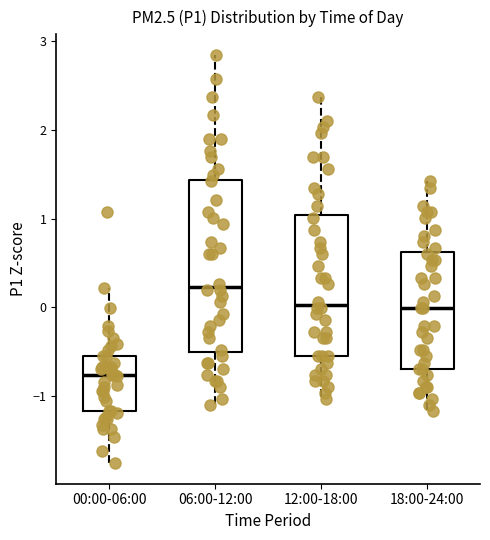

Reading left to right, read every box against the y-axis: the position of its median line, the range the box covers, and the ends of its whiskers. The values are not printed on the chart, so give them approximately, as read against the axis.

00:00-06:00: median -0.8, box -1.2 to -0.6, whiskers -1.8 to 0.2
06:00-12:00: median 0.2, box -0.5 to 1.4, whiskers -1.1 to 2.8
12:00-18:00: median 0.0, box -0.6 to 1.0, whiskers -1.0 to 2.4
18:00-24:00: median 0.0, box -0.7 to 0.6, whiskers -1.2 to 1.4